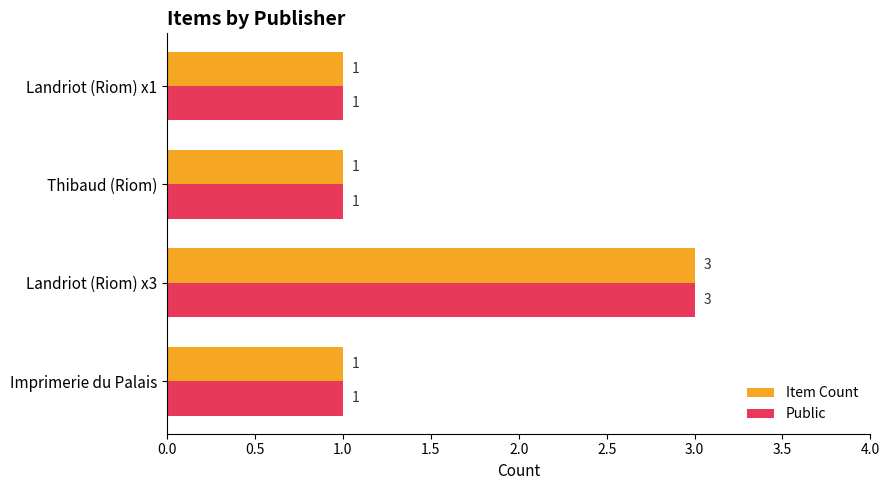

True or false: Item Count has a value of 3 at Landriot (Riom) x3.

True